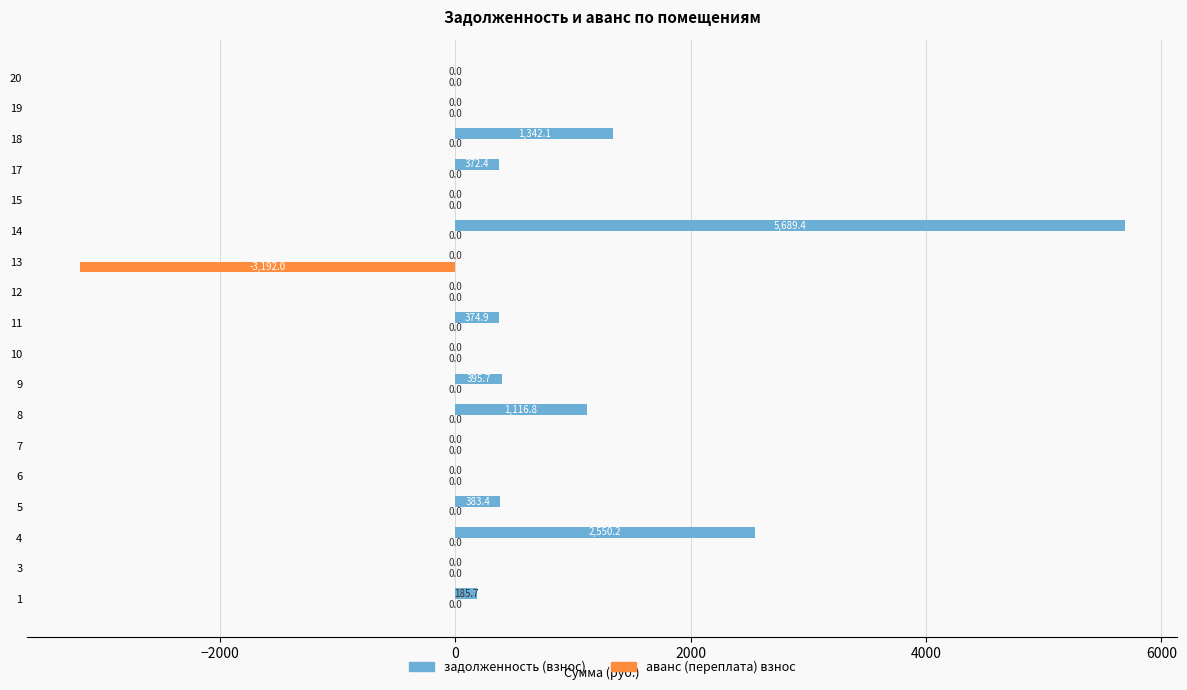

Between 8 and 13, which series saw the biggest shift?

аванс (переплата) взнос